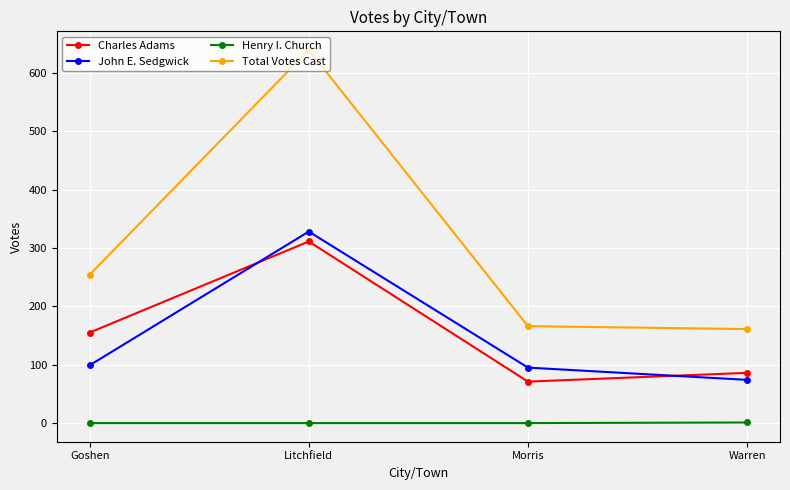

Which series has the largest total across all categories?

Total Votes Cast